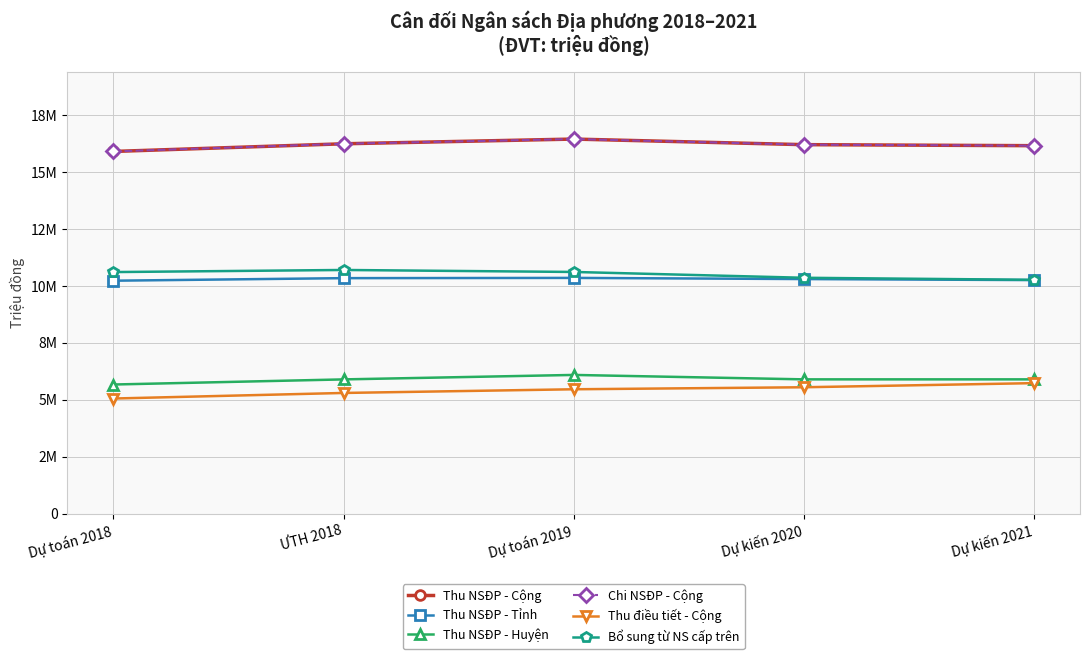

Rank the series at ƯTH 2018 from lowest to highest value.

Thu điều tiết - Cộng, Thu NSĐP - Huyện, Thu NSĐP - Tỉnh, Bổ sung từ NS cấp trên, Thu NSĐP - Cộng, Chi NSĐP - Cộng